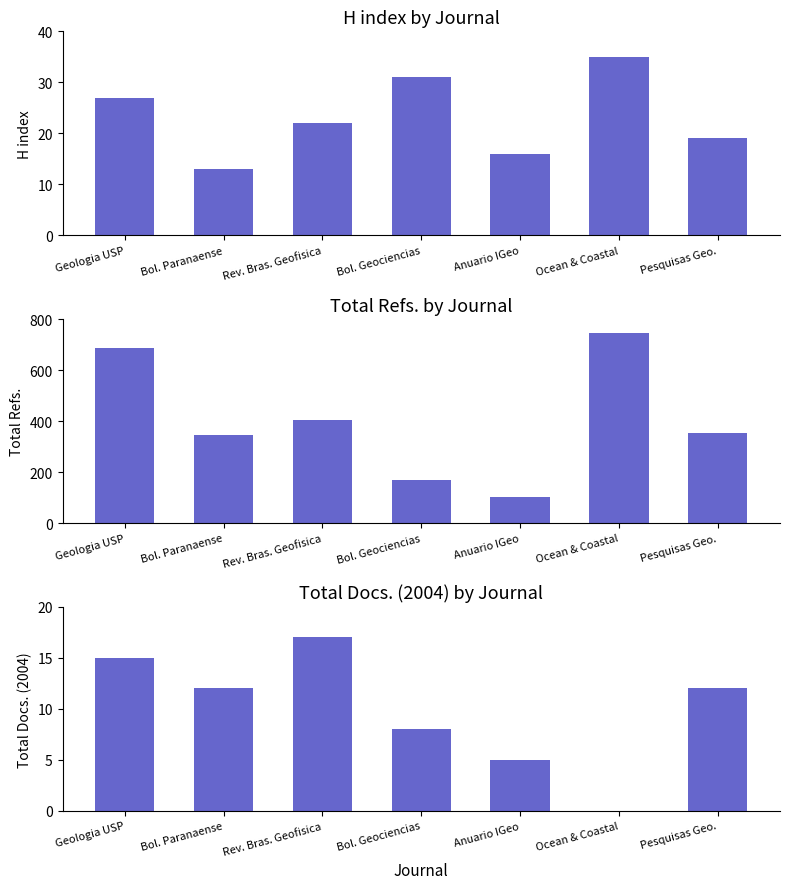

Which label corresponds to the largest value in the chart?

Ocean & Coastal